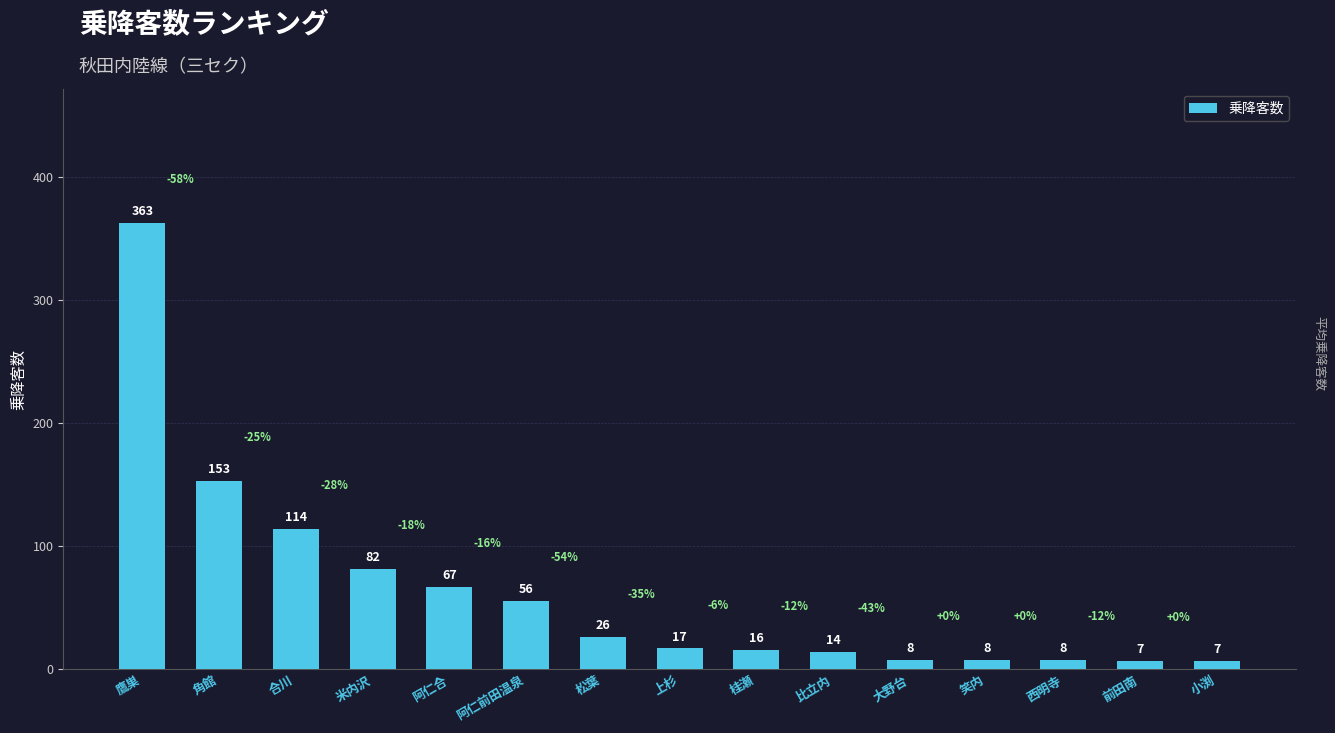

The value at 阿仁前田温泉 is 56. True or false?

True